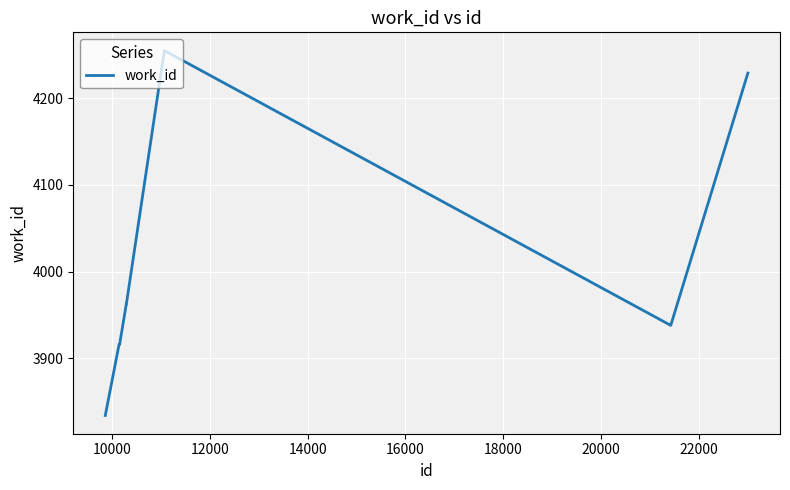

What is the minimum value shown in the chart?

3834